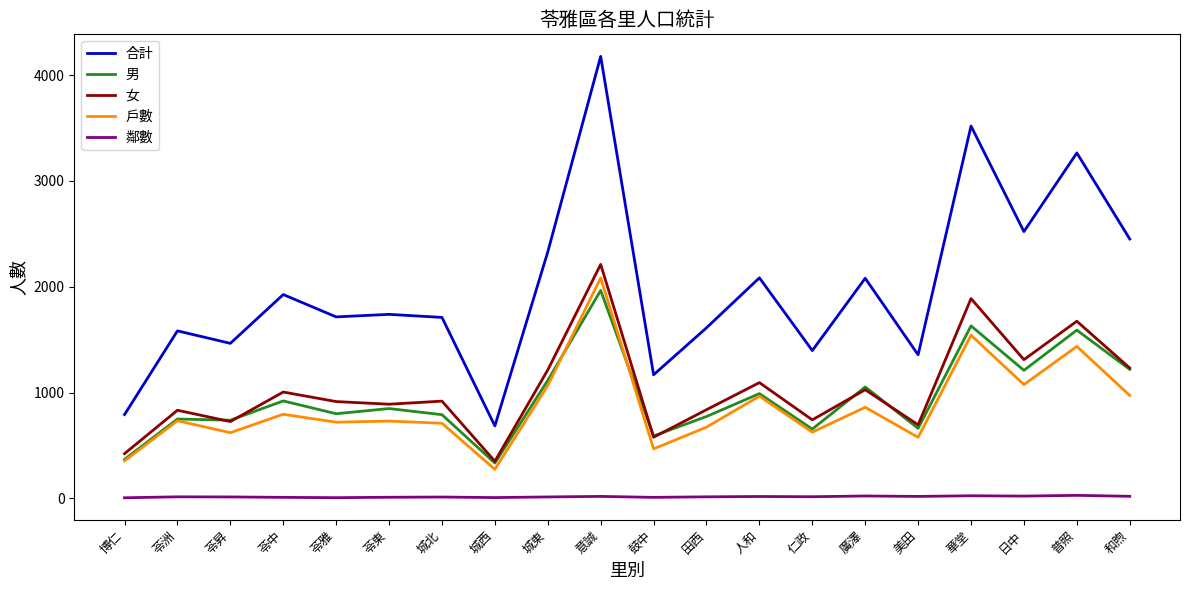

Between 博仁 and 日中, which series saw the biggest shift?

合計